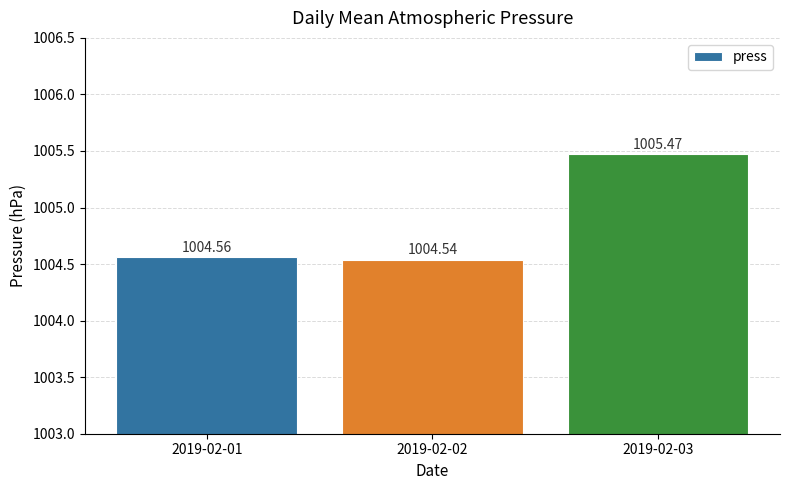

What is the value of the 2nd bar from the left?

1004.5